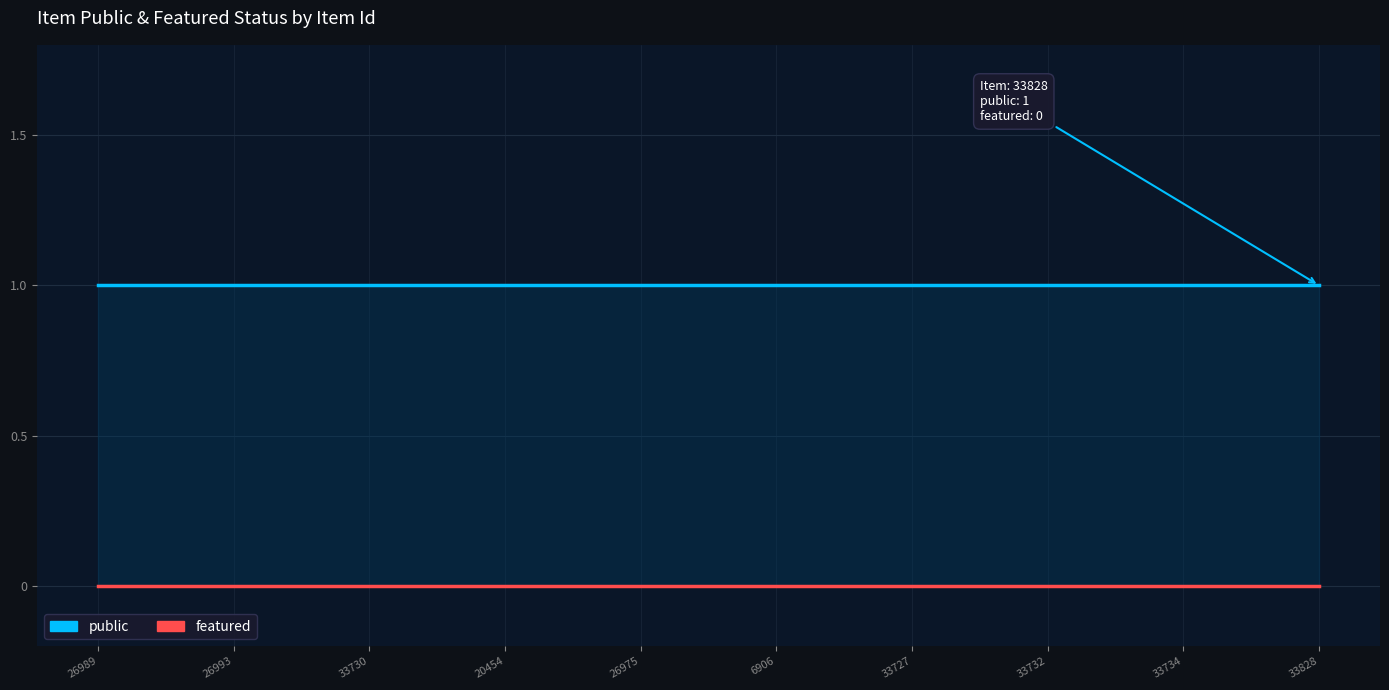

True or false: public has more than 0 interior local peaks.

False